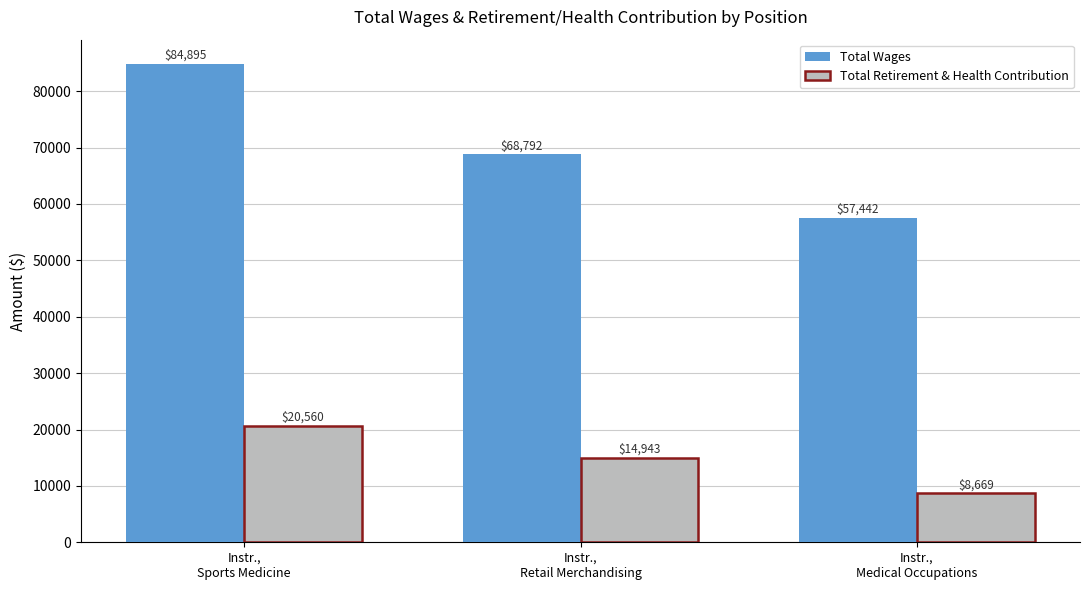

What position from the right is Instr.,
Retail Merchandising?

2